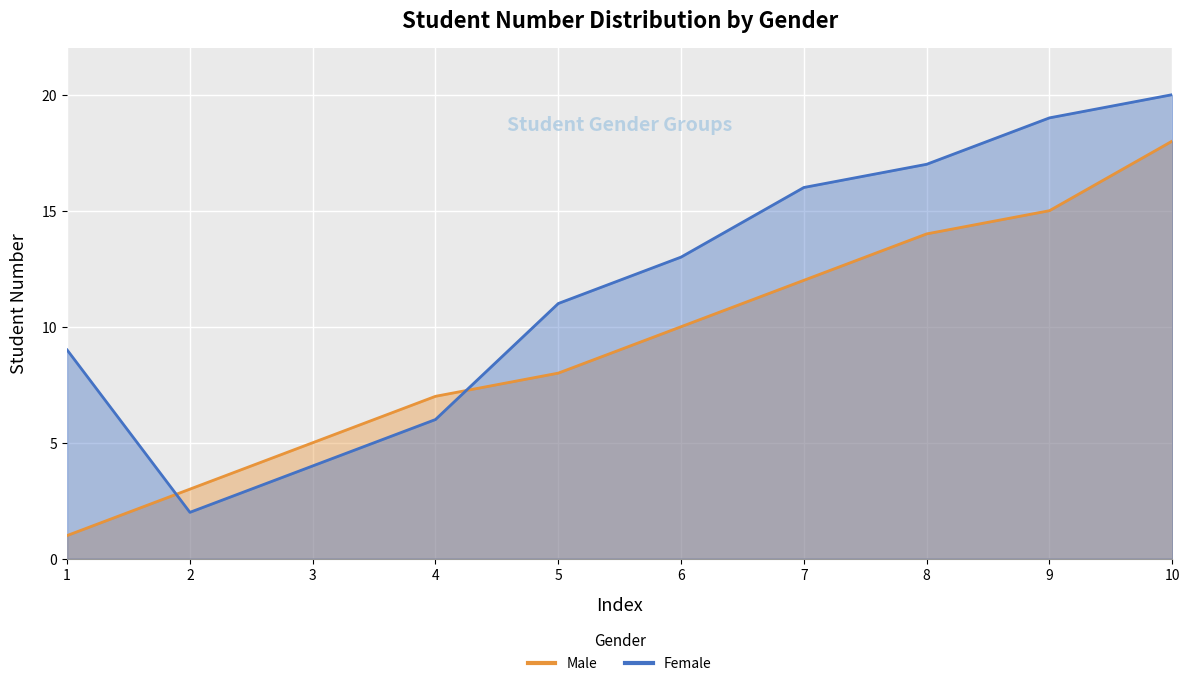

The value of Male at 2 is 3. True or false?

True